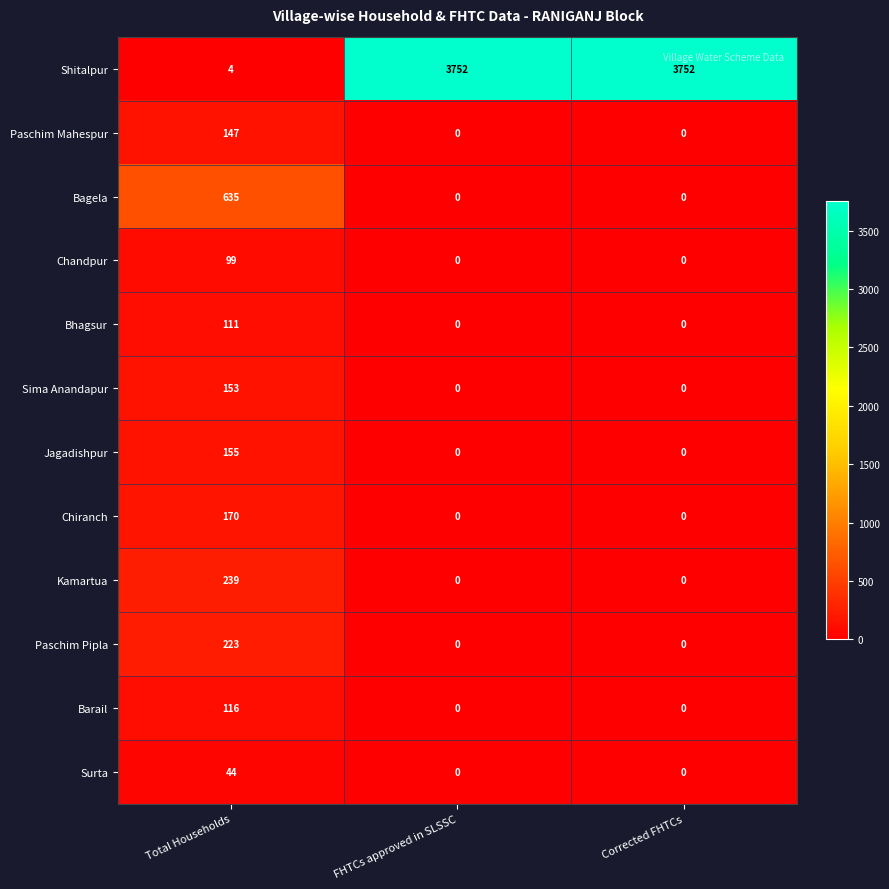

The Bhagsur series shows -56 at FHTCs approved in SLSSC. True or false?

False